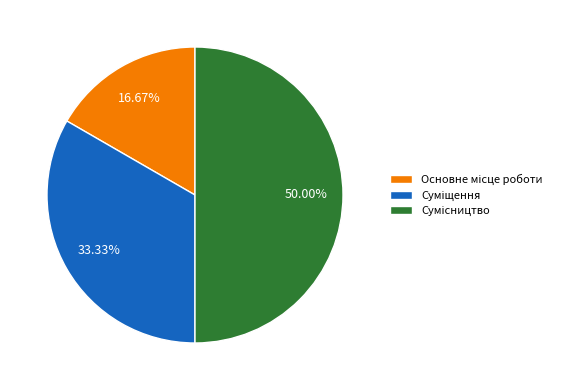

What is the largest slice in the pie chart?

Сумісництво